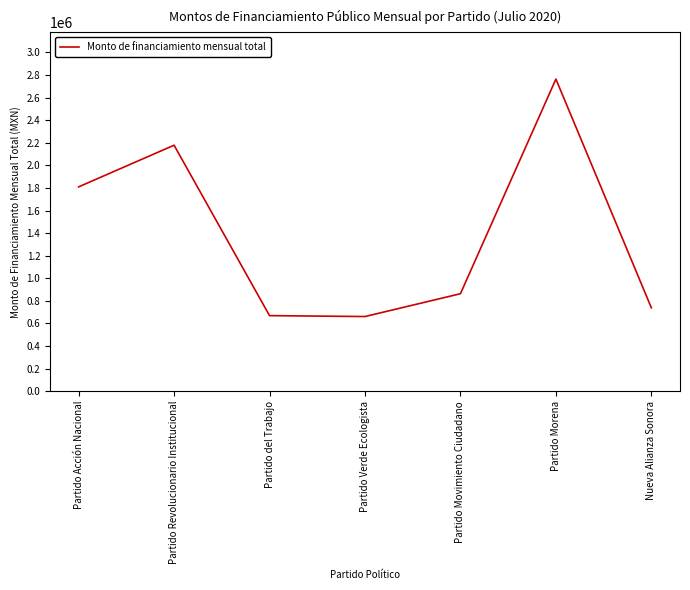

Where is the first local maximum?

Partido Revolucionario Institucional